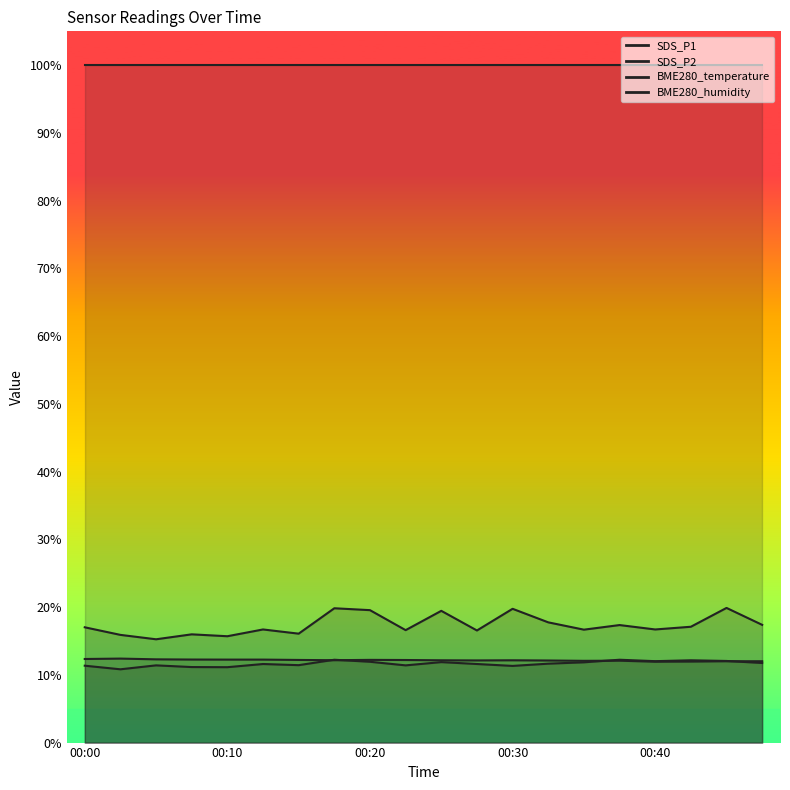

What is the sum of the SDS_P2 values at 00:20 and 00:08?

23.1